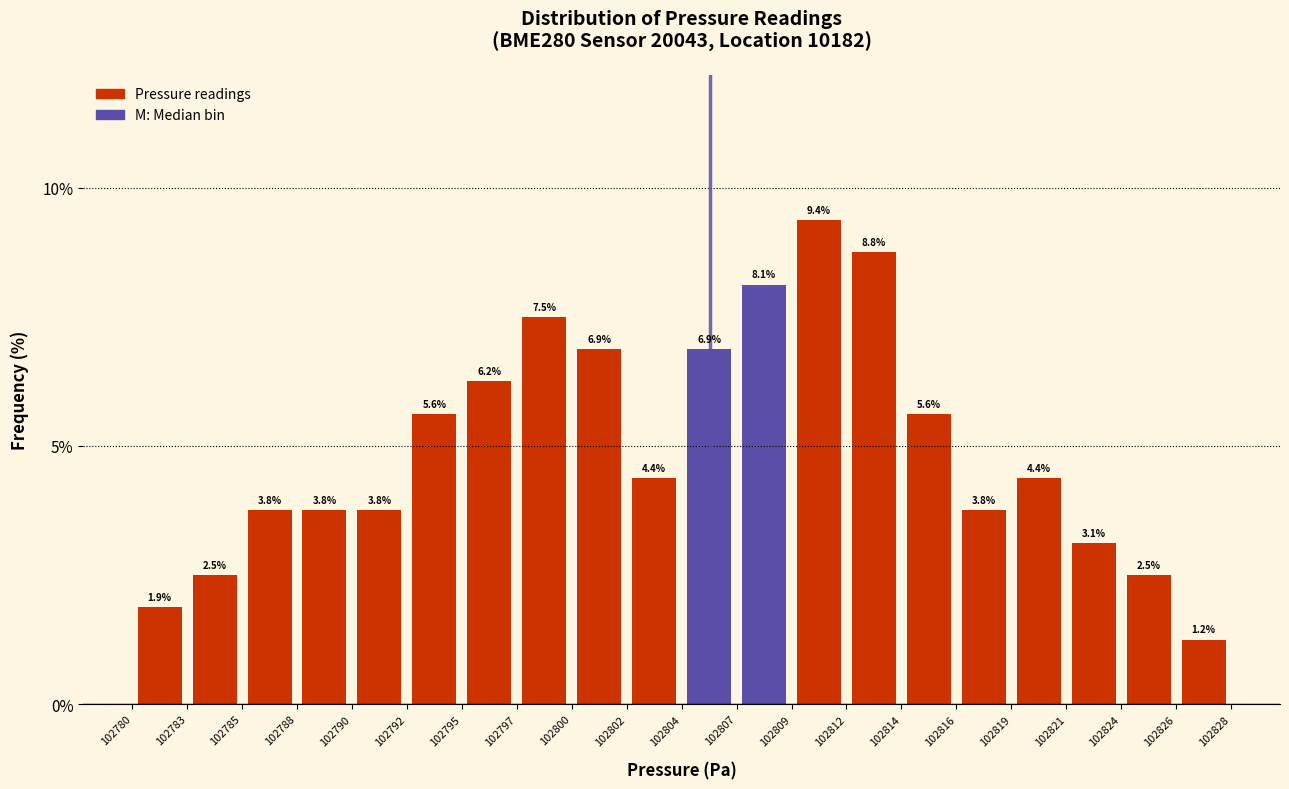

Reading left to right, transcribe this chart: for each bar, give the range it covers on the x-axis and its height.

102780 to 102783: 1.9
102783 to 102785: 2.5
102785 to 102788: 3.8
102788 to 102790: 3.8
102790 to 102792: 3.8
102792 to 102795: 5.6
102795 to 102797: 6.2
102797 to 102800: 7.5
102800 to 102802: 6.9
102802 to 102804: 4.4
102804 to 102807: 6.9
102807 to 102809: 8.1
102809 to 102812: 9.4
102812 to 102814: 8.8
102814 to 102816: 5.6
102816 to 102819: 3.8
102819 to 102821: 4.4
102821 to 102824: 3.1
102824 to 102826: 2.5
102826 to 102828: 1.2